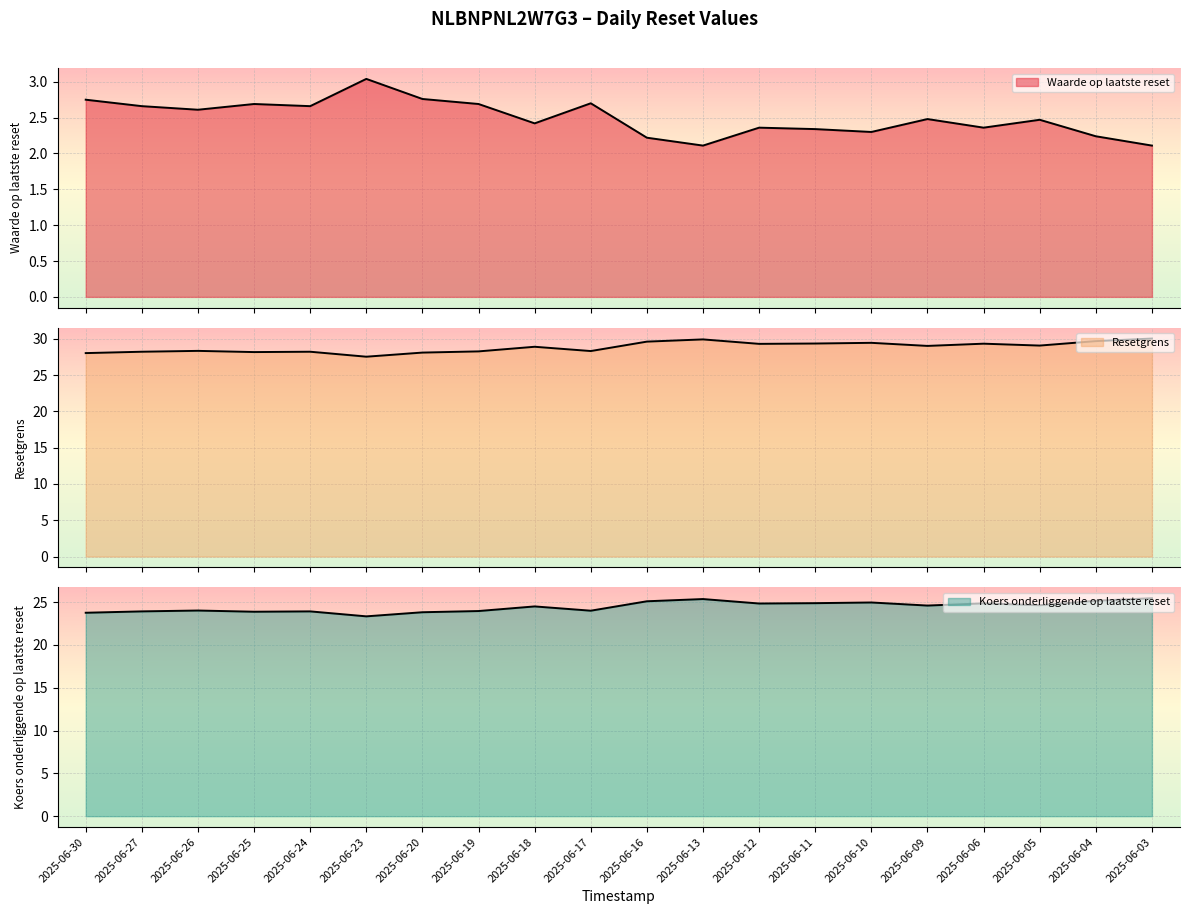

Where is Koers onderliggende op laatste reset nearest to the value 24?

2025-06-17